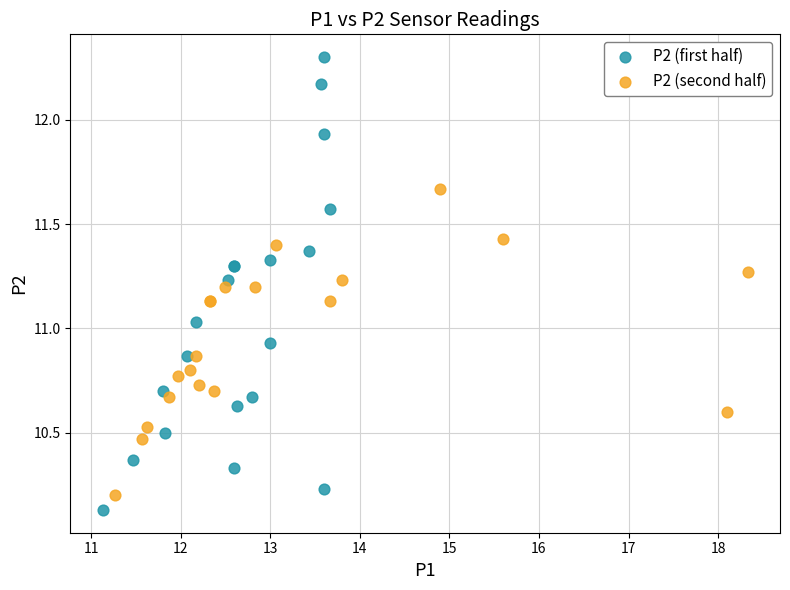

Which series contains the lowest Y value?

P2 (first half)